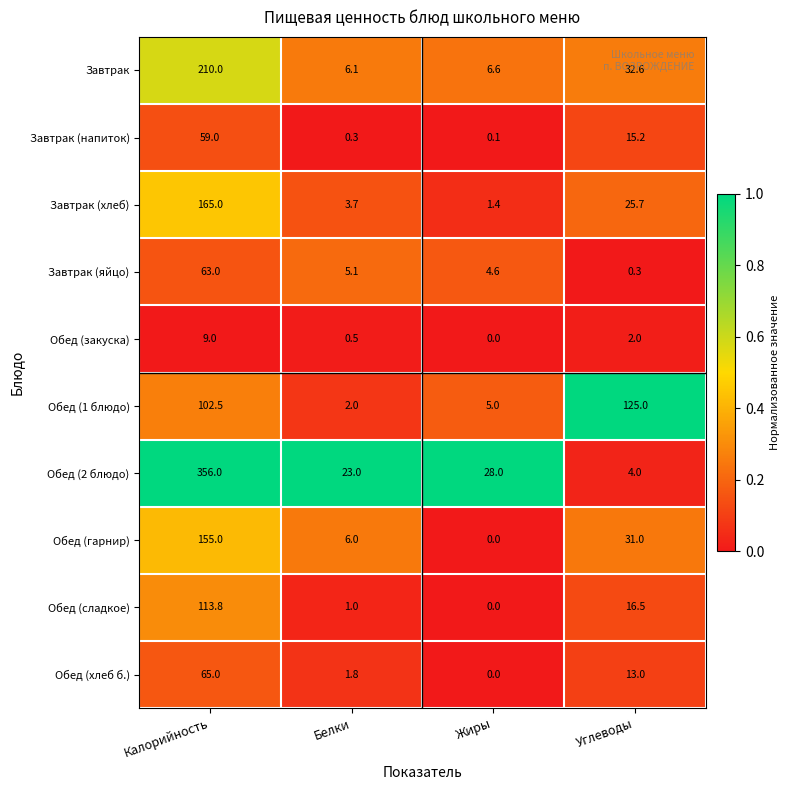

What is the total value across all series at Углеводы?

265.3